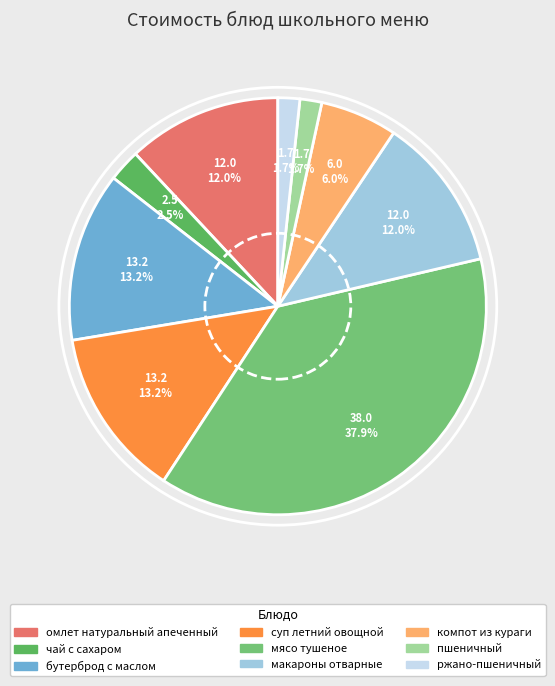

To the nearest percent, what percentage of the pie is пшеничный?

2%